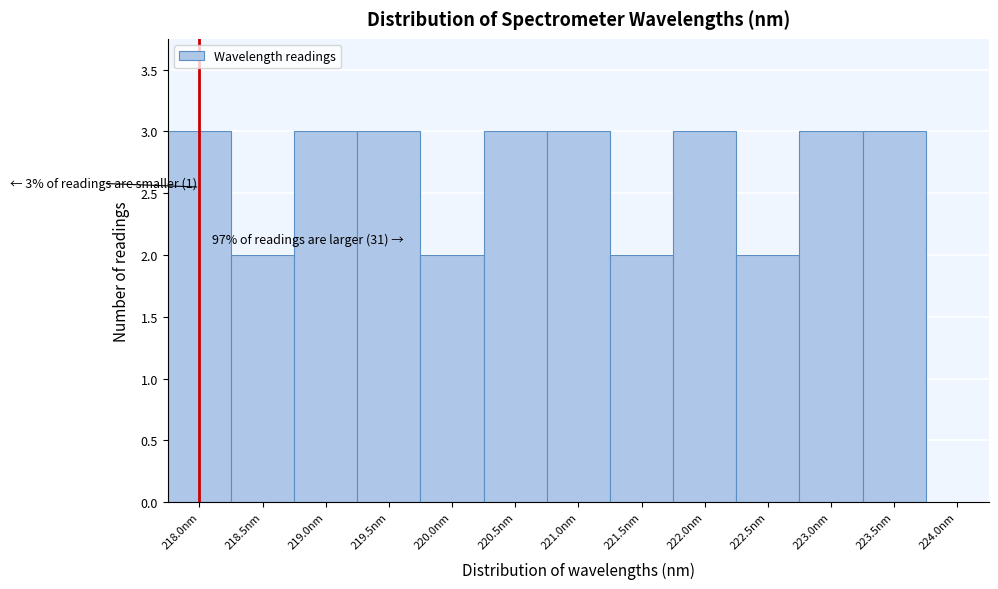

Reading right to left, list all the values displayed in this chart.

224.0nm=0	223.5nm=3	223.0nm=3	222.5nm=2	222.0nm=3	221.5nm=2	221.0nm=3	220.5nm=3	220.0nm=2	219.5nm=3	219.0nm=3	218.5nm=2	218.0nm=3